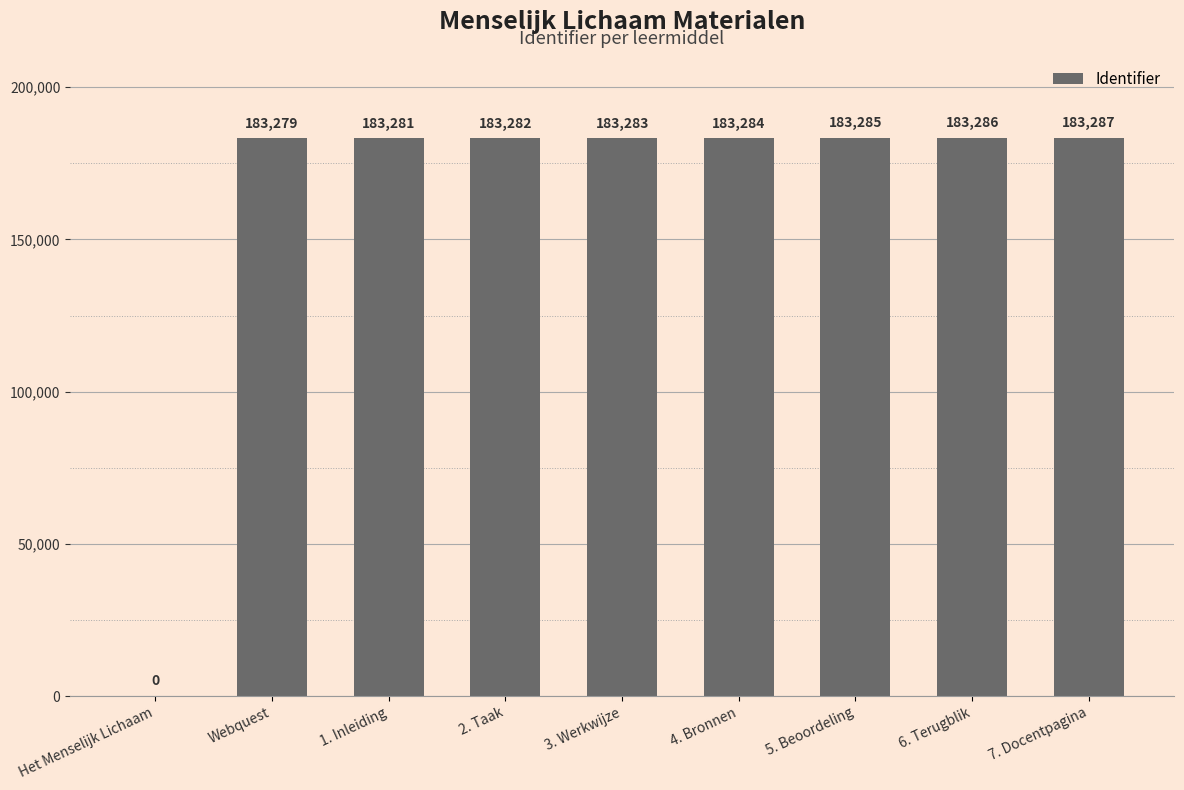

What is the sum of all values?

1466267